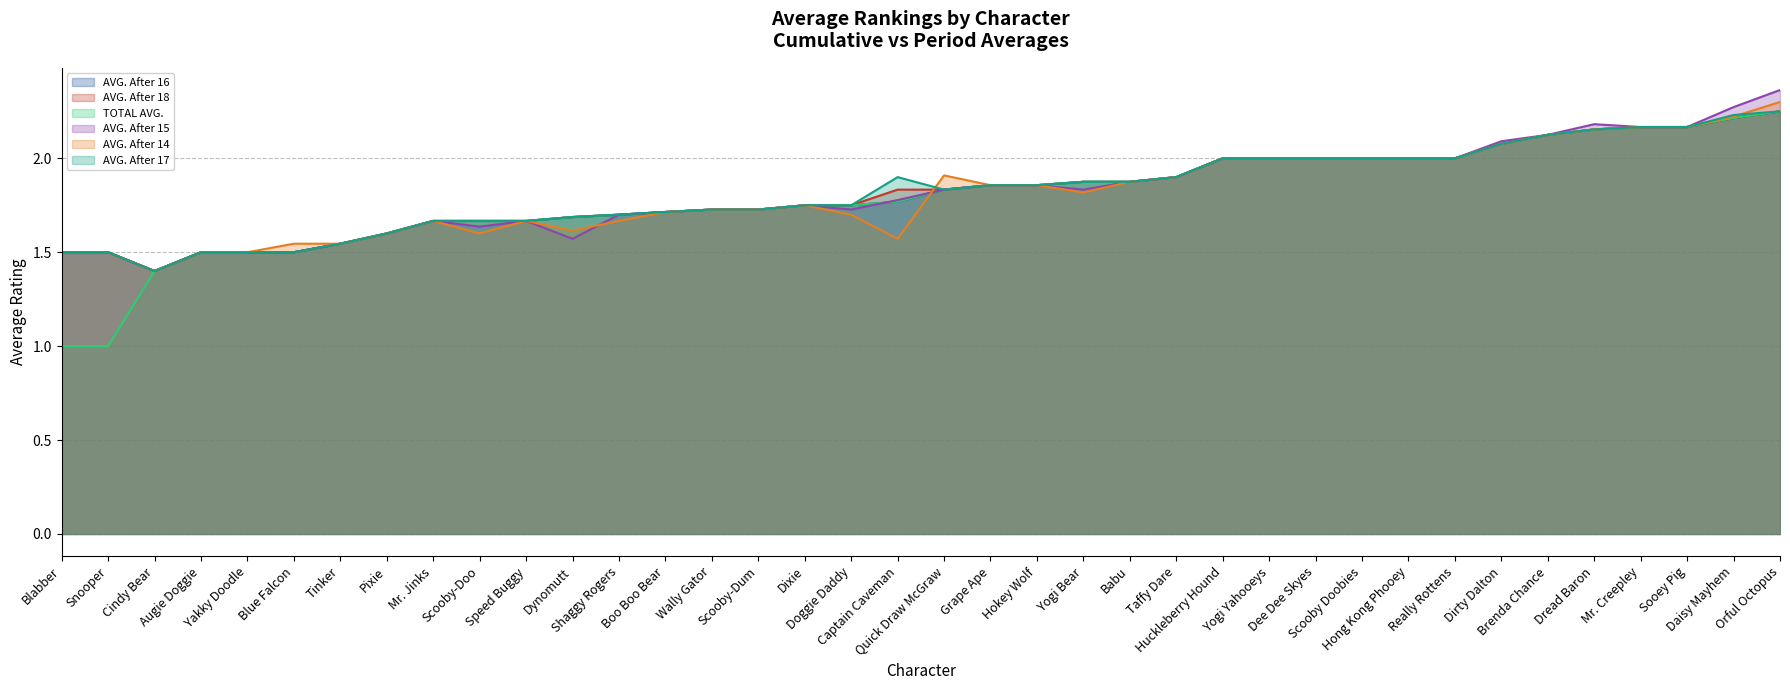

What is the difference between the AVG. After 18 values at Wally Gator and Scooby-Doo?

0.1